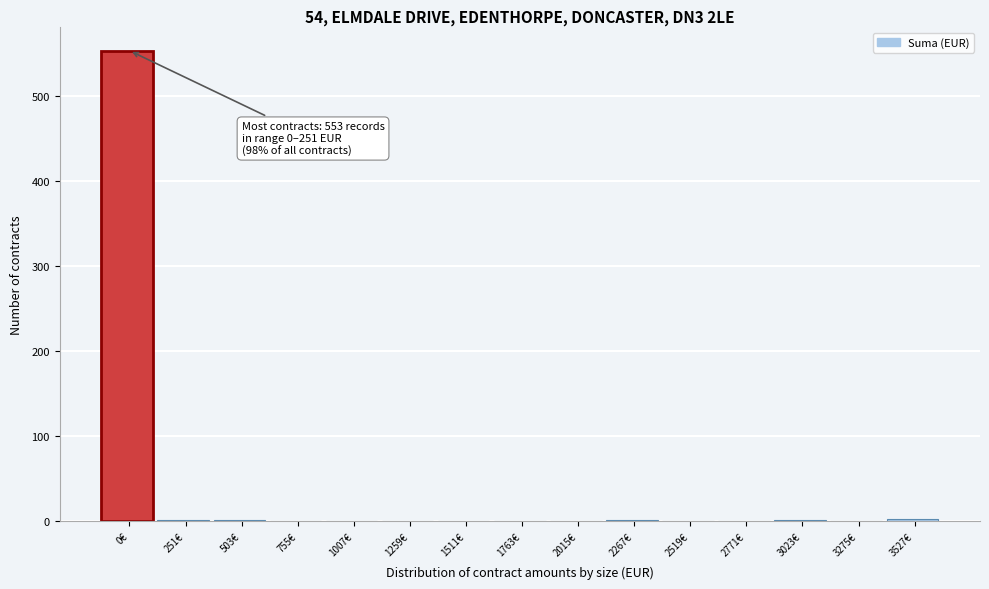

What is the sum of all values?

562